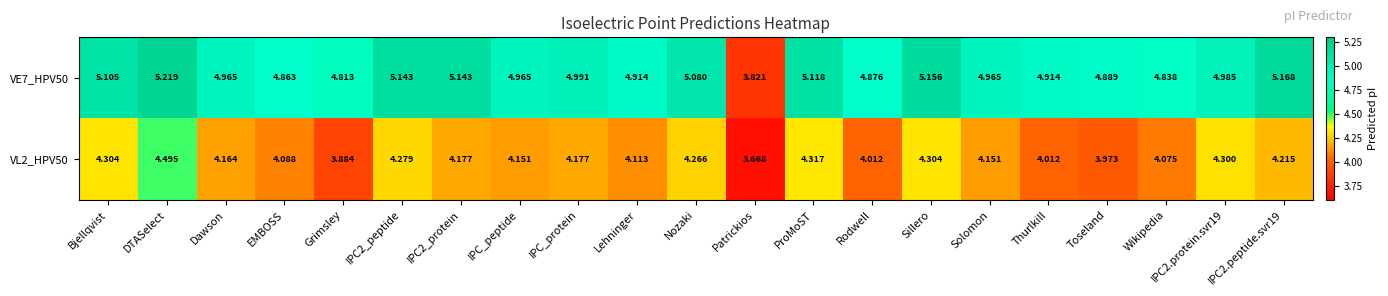

At which category does the chart reach its minimum across all series?

Patrickios